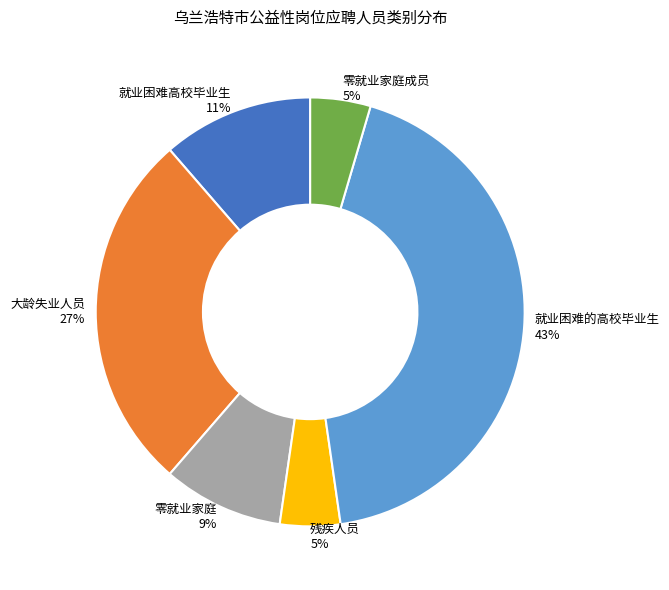

Is there any slice that represents more than half of the pie?

No